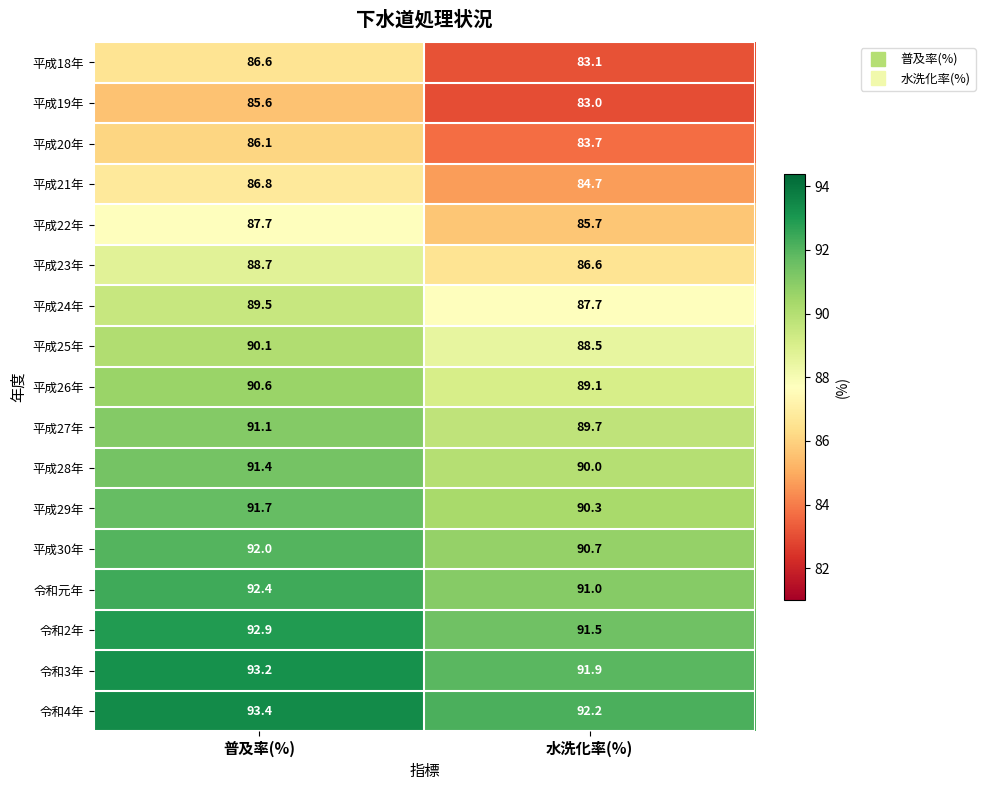

What is the difference between the highest and lowest values at 普及率(%)?

7.8